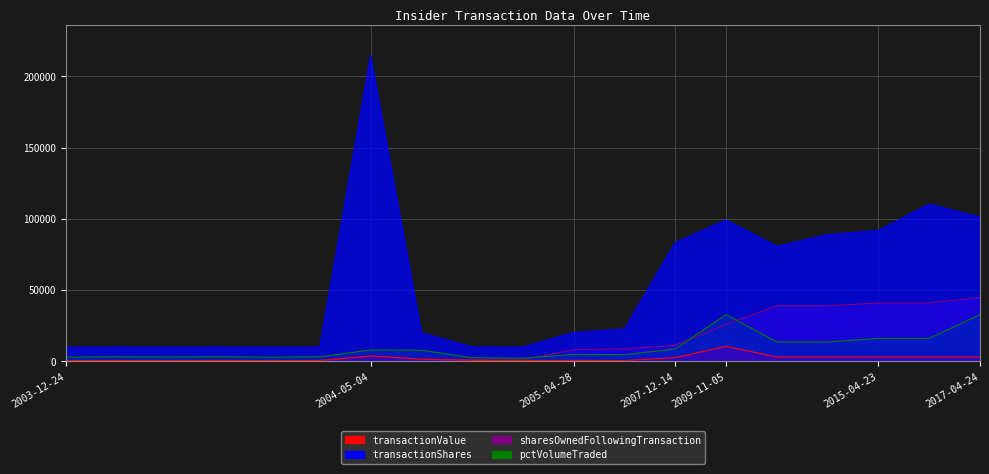

In sharesOwnedFollowingTransaction, how many points are lower than both neighbors (excluding endpoints)?

1